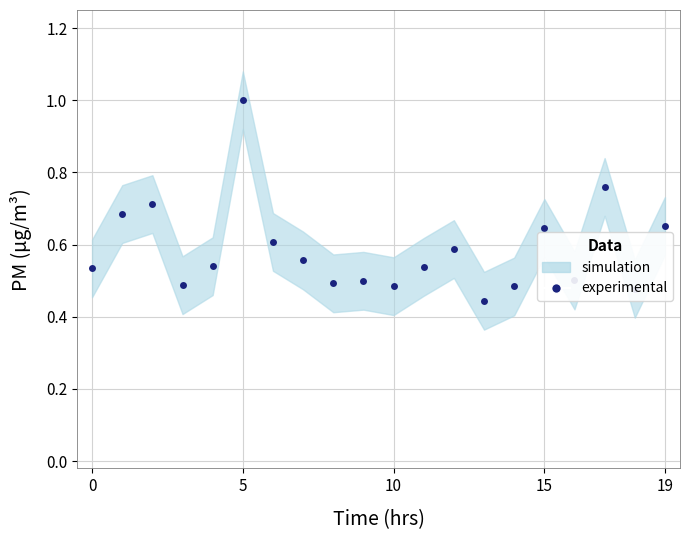

What is the greatest value displayed?

1.0